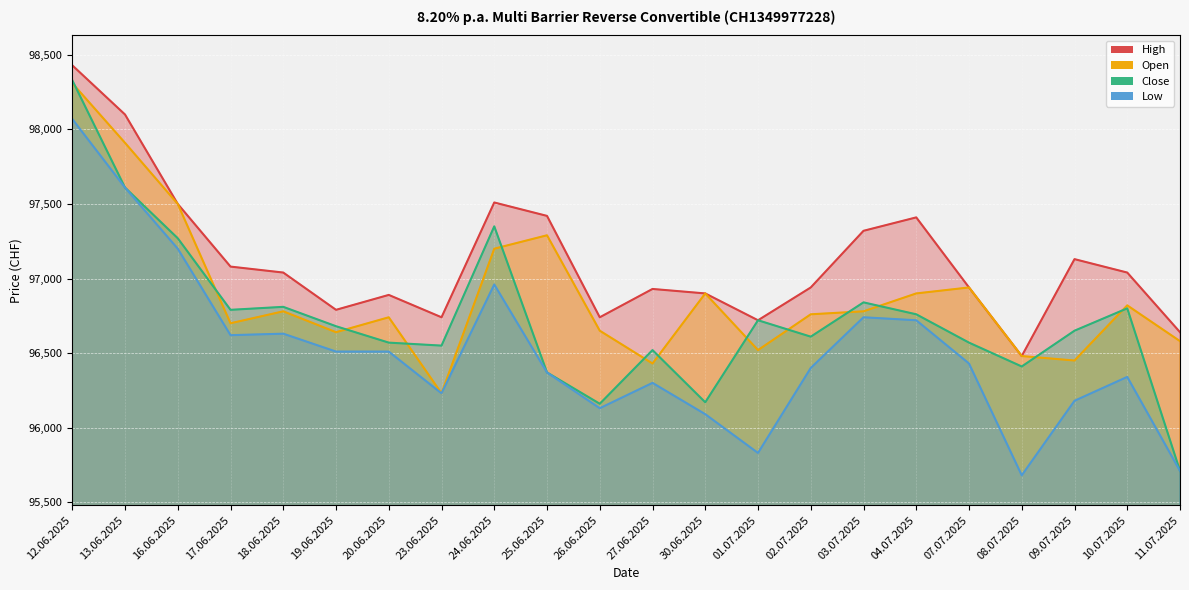

True or false: Low and High intersect in this chart.

False